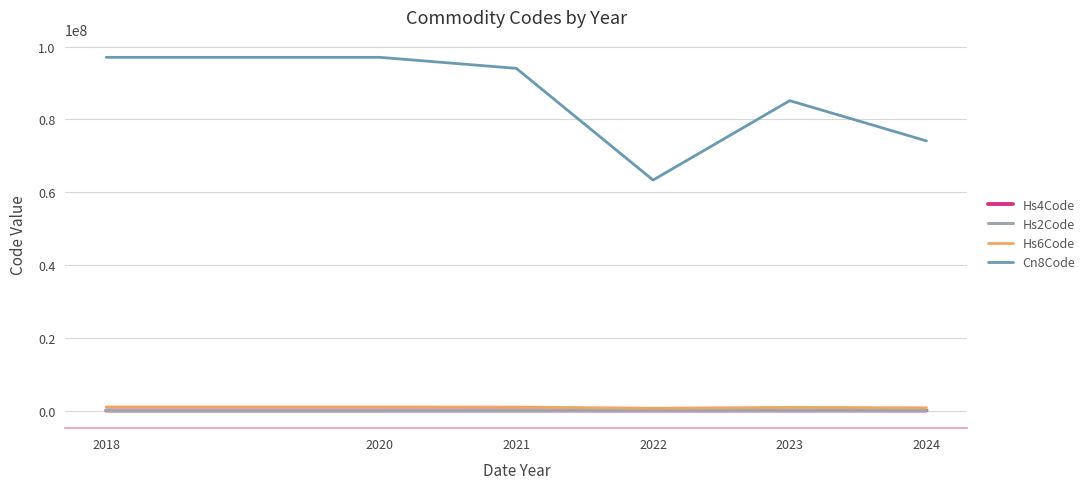

The value of Hs2Code at 2022 is 63.2. True or false?

True